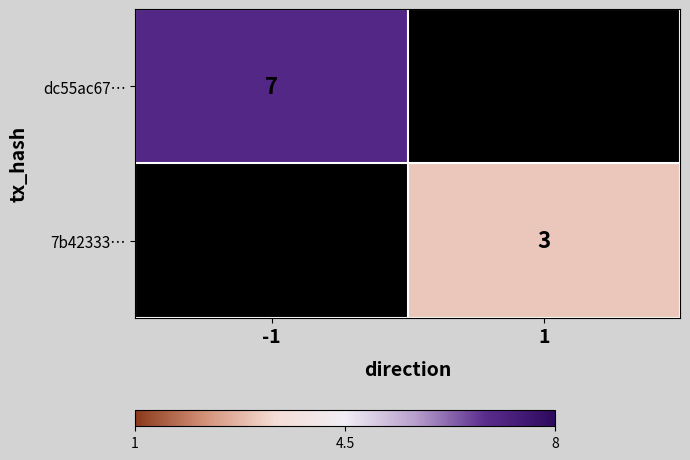

True or false: 7b42333… has a value of 3 at 1.

True